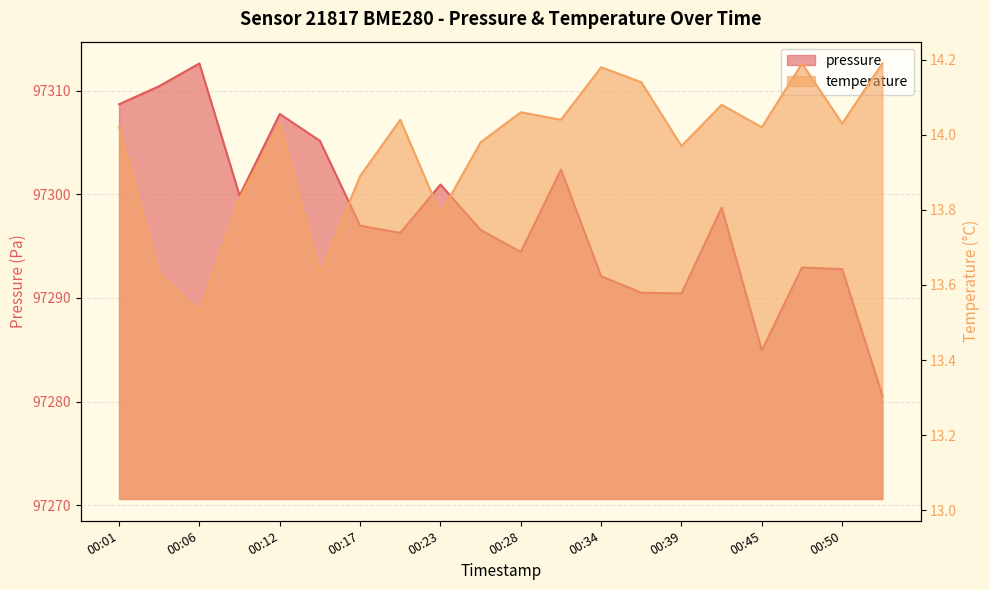

Reading right to left, transcribe all the data shown in this chart.

pressure: 97280.6	97292.8	97292.9	97284.9	97298.7	97290.4	97290.5	97292.1	97302.4	97294.4	97296.6	97300.9	97296.3	97297.0	97305.2	97307.8	97299.9	97312.6	97310.4	97308.7
temperature: 14.2	14.0	14.2	14.0	14.1	14.0	14.1	14.2	14.0	14.1	14.0	13.8	14.0	13.9	13.6	14.0	13.8	13.5	13.6	14.0